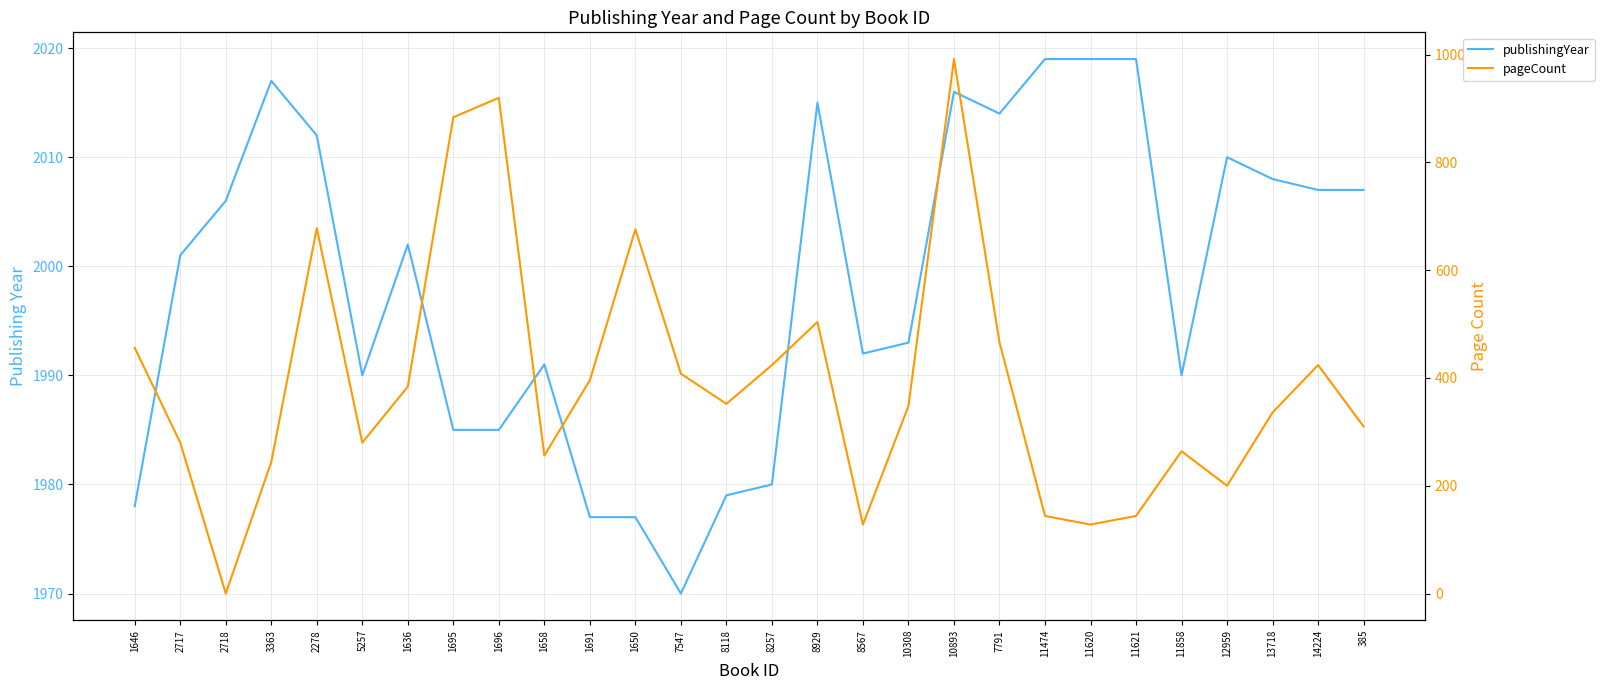

How many lines are shown in the chart?

2